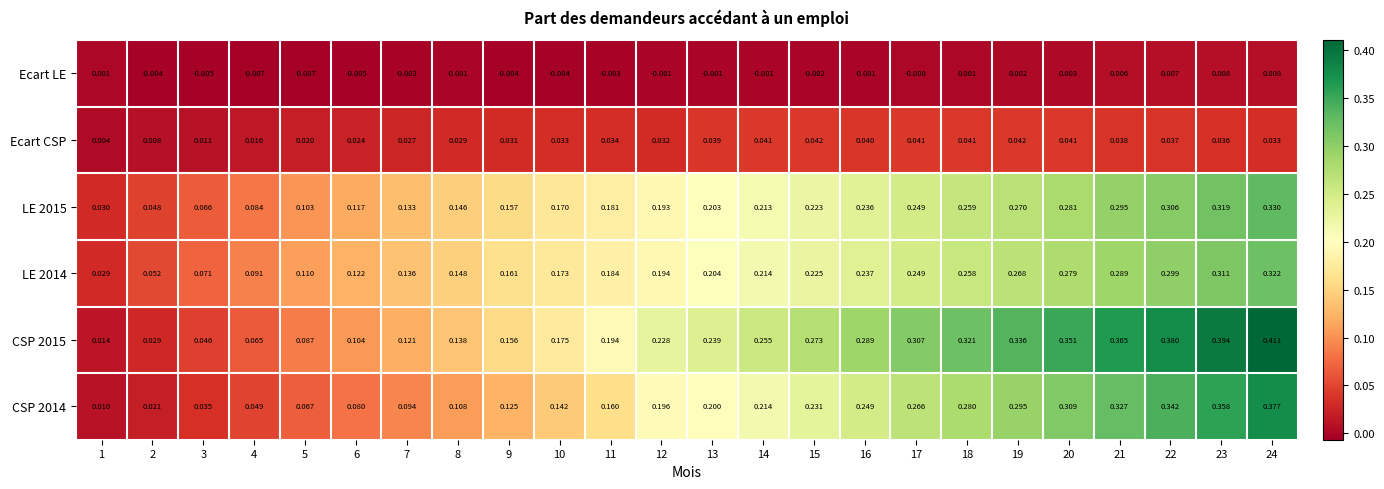

Between 6 and 14, which series saw the biggest shift?

CSP 2015